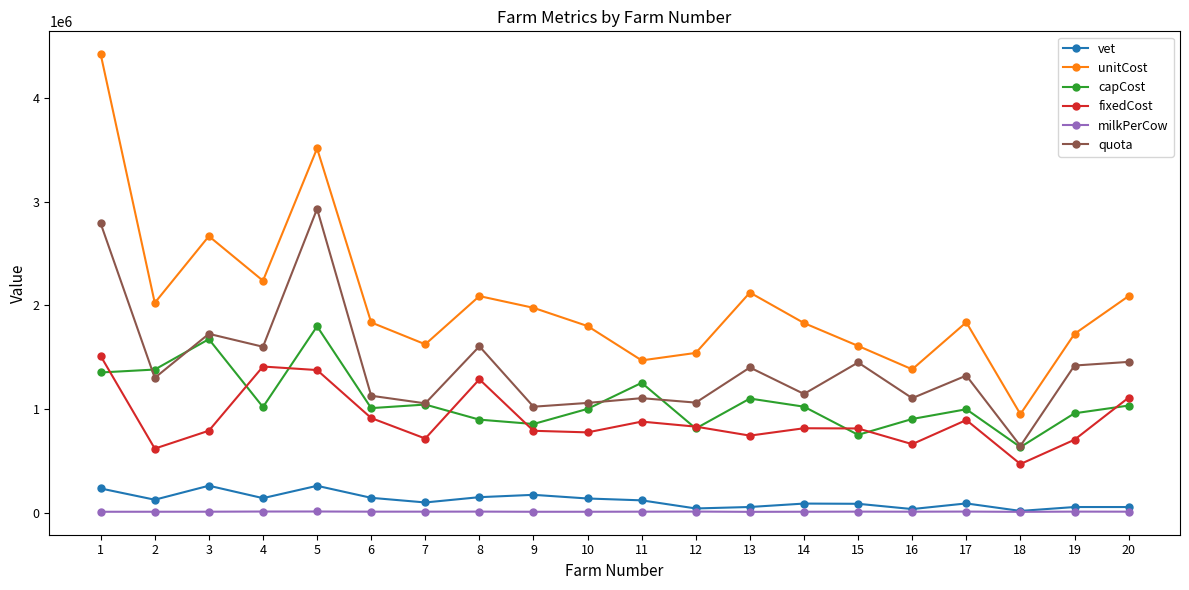

True or false: vet and capCost cross at least once.

False